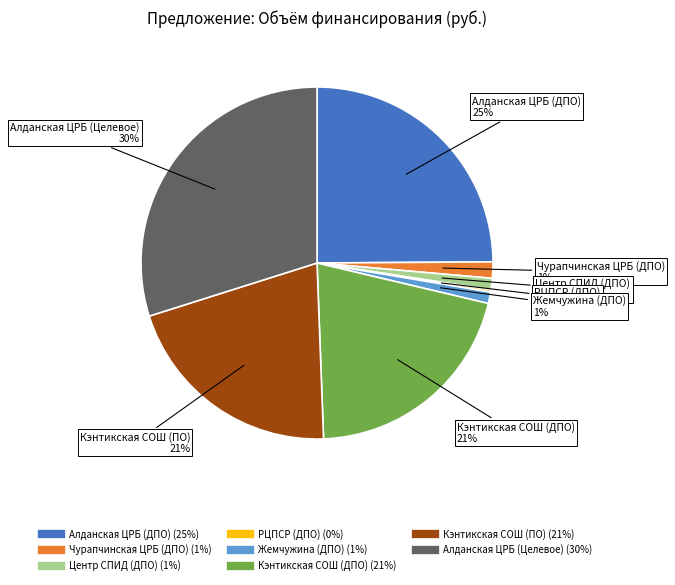

The Кэнтикская СОШ (ДПО) slice represents 7% of the pie. True or false?

False